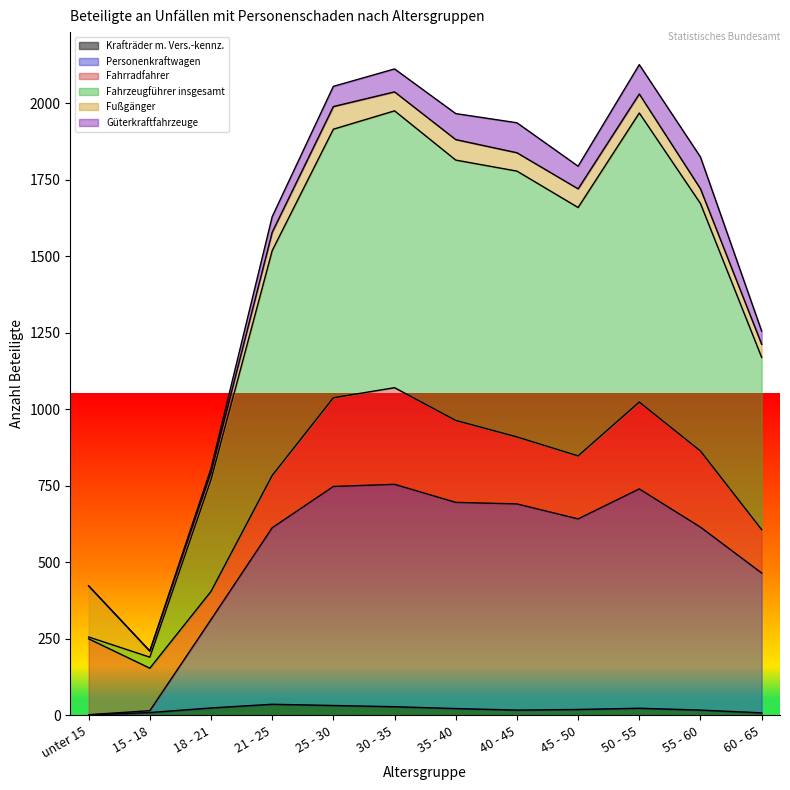

True or false: Krafträder m. Vers.-kennz. and Personenkraftwagen intersect in this chart.

False